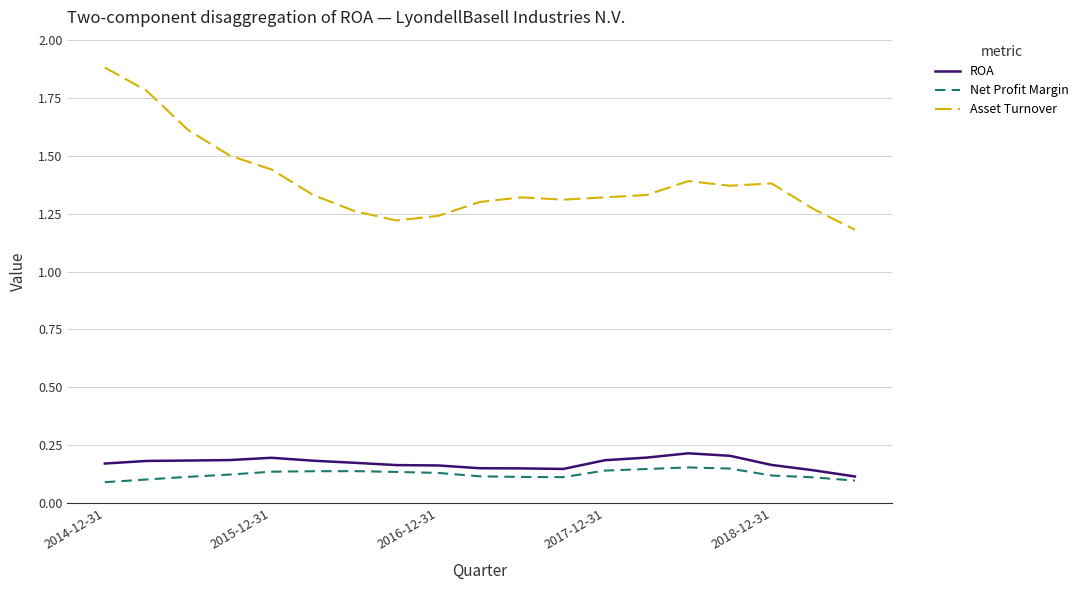

Which series has the largest total across all categories?

Asset Turnover